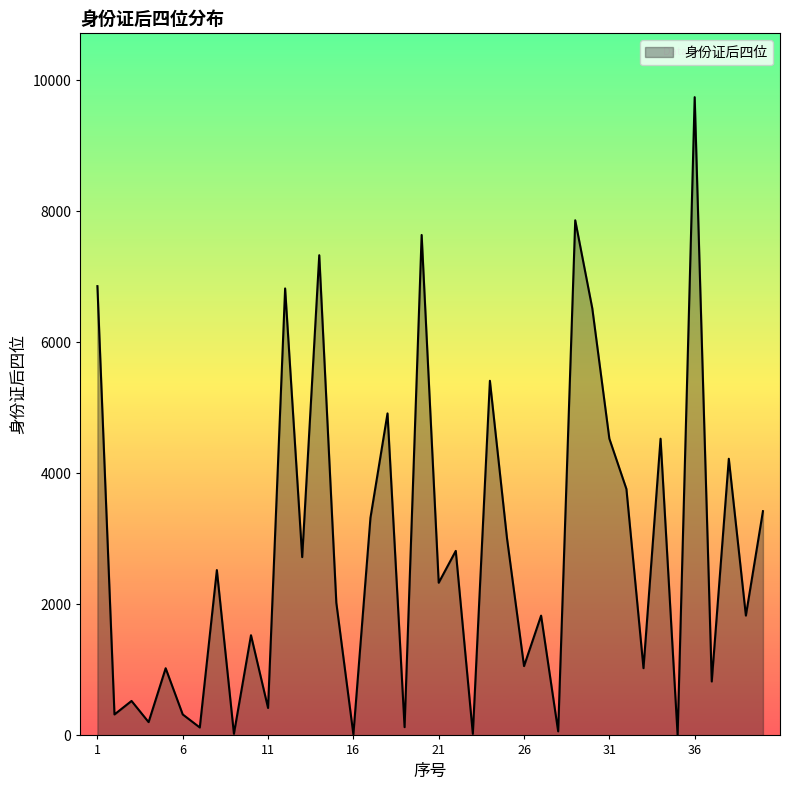

What is the difference between the maximum and minimum values?

9738